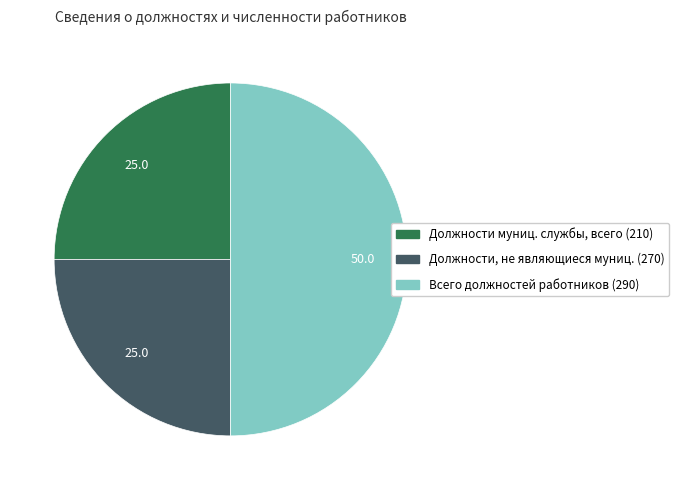

The Должности, не являющиеся муниц. (270) slice represents 18% of the pie. True or false?

False